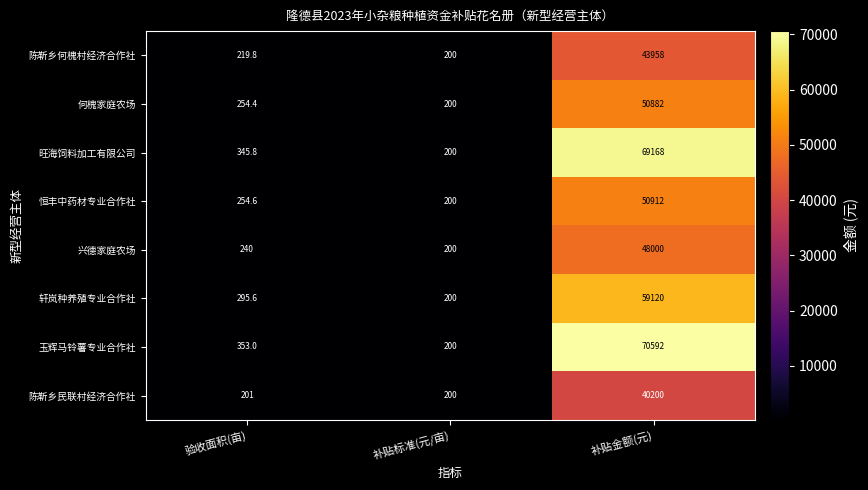

Between 补贴标准(元/亩) and 补贴金额(元), which series saw the biggest shift?

玉辉马铃薯专业合作社